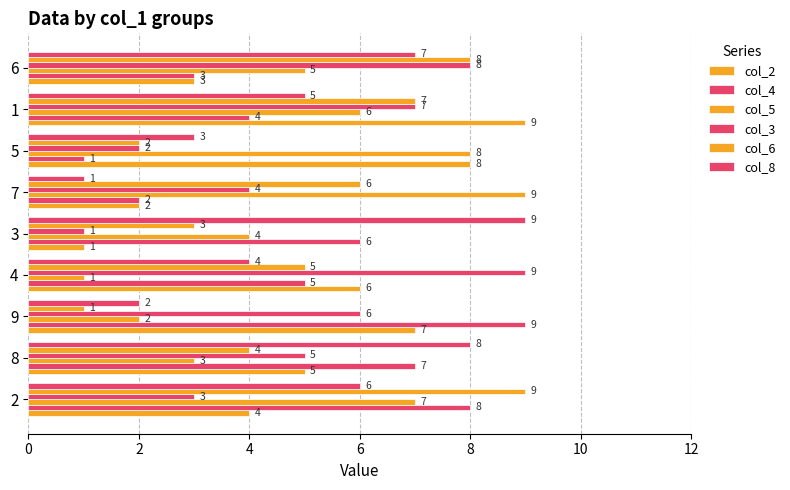

How many series are shown in this chart?

6